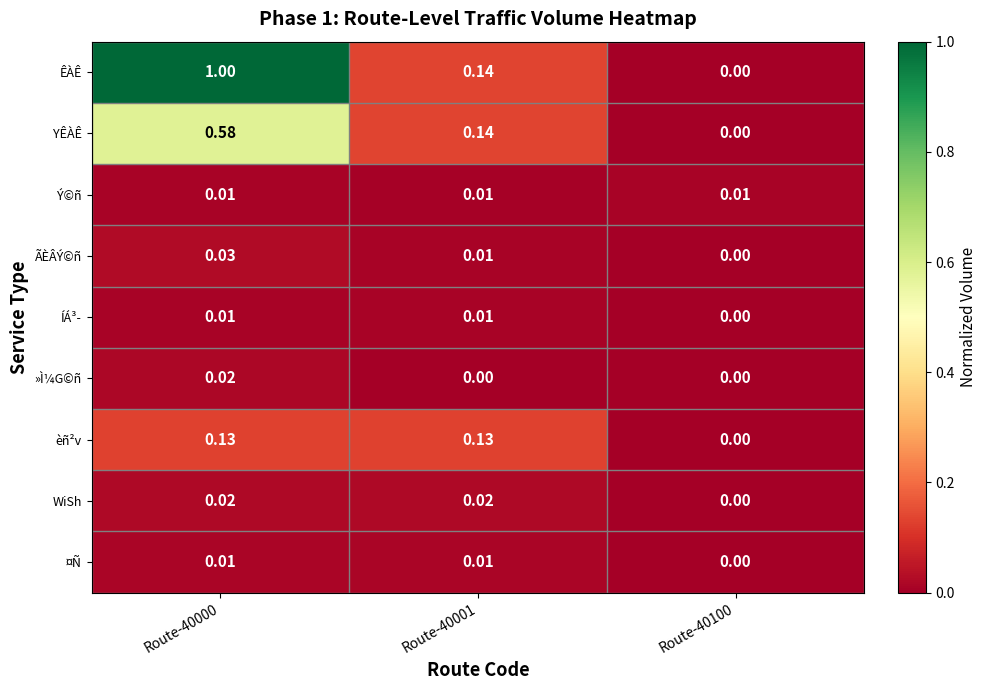

Which series changed the most between Route-40000 and Route-40100?

ÊÀÊ